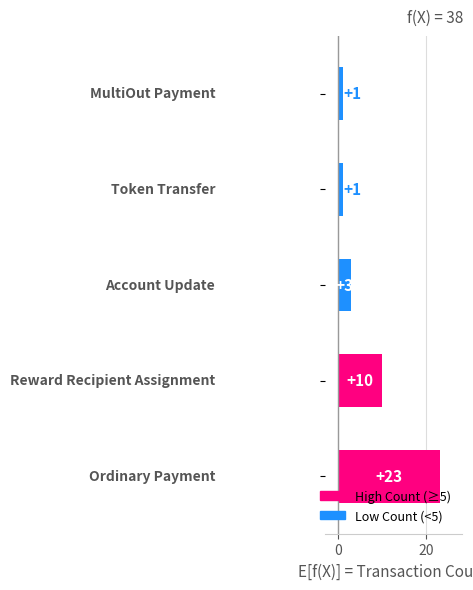

What is the difference between the maximum and minimum values?

22